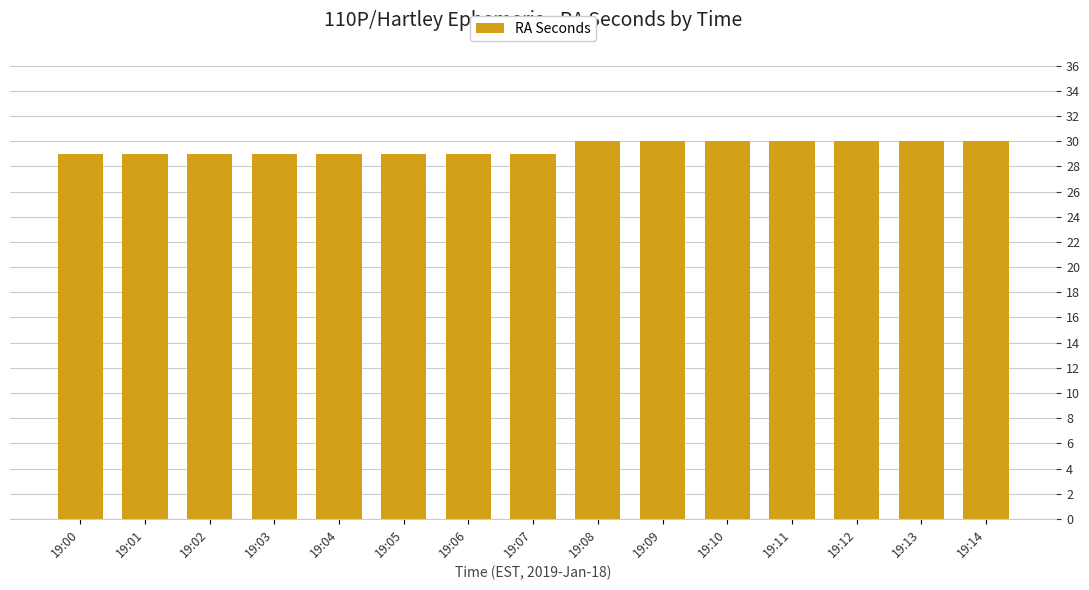

Which has a higher value, 19:11 or 19:07?

19:11